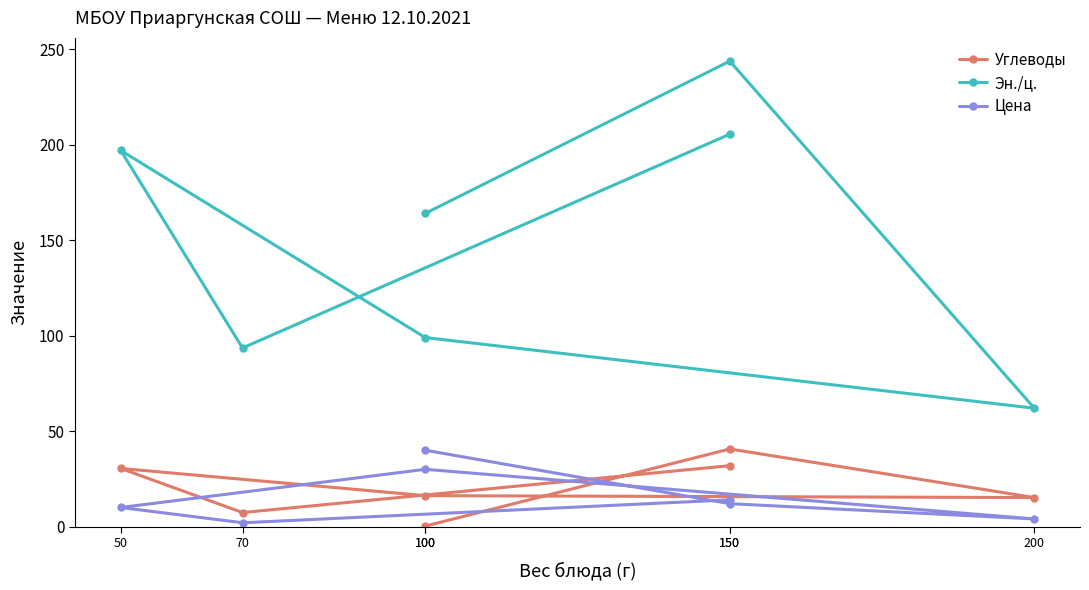

List the labels in order of Эн./ц. value, smallest first.

200, 70, 100, 100, 50, 150, 150